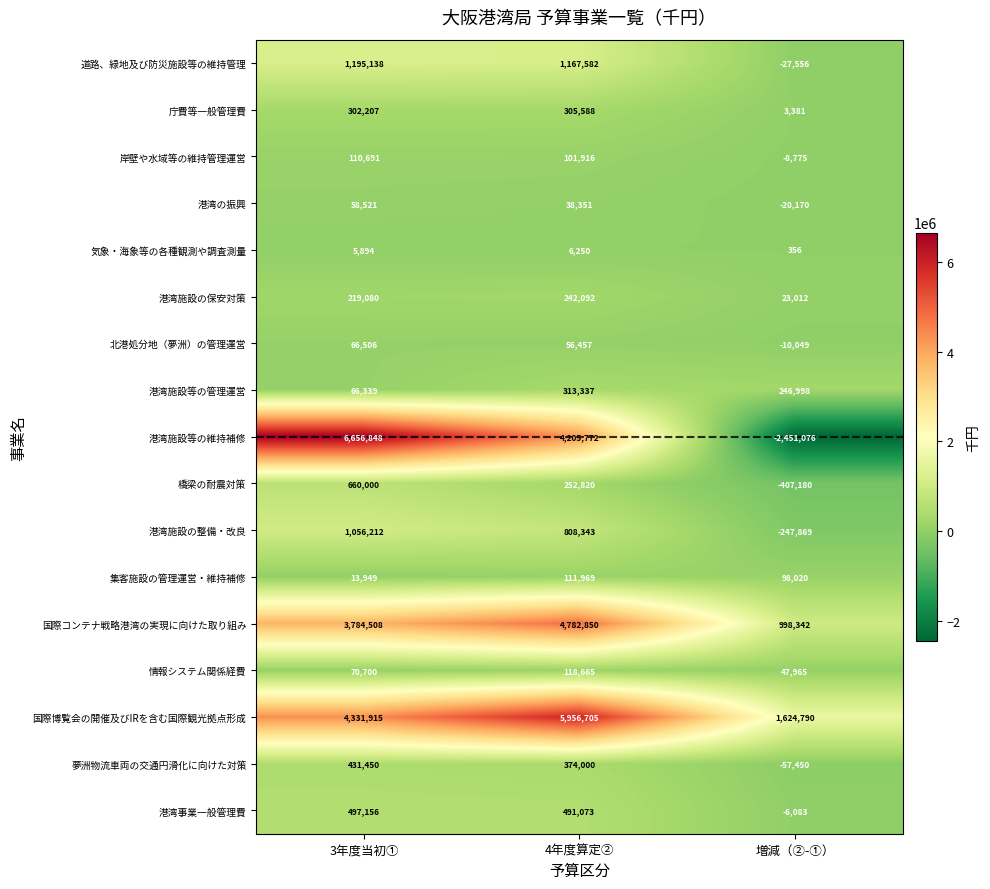

The 港湾施設等の維持補修 series shows 4205772 at 4年度算定②. True or false?

True